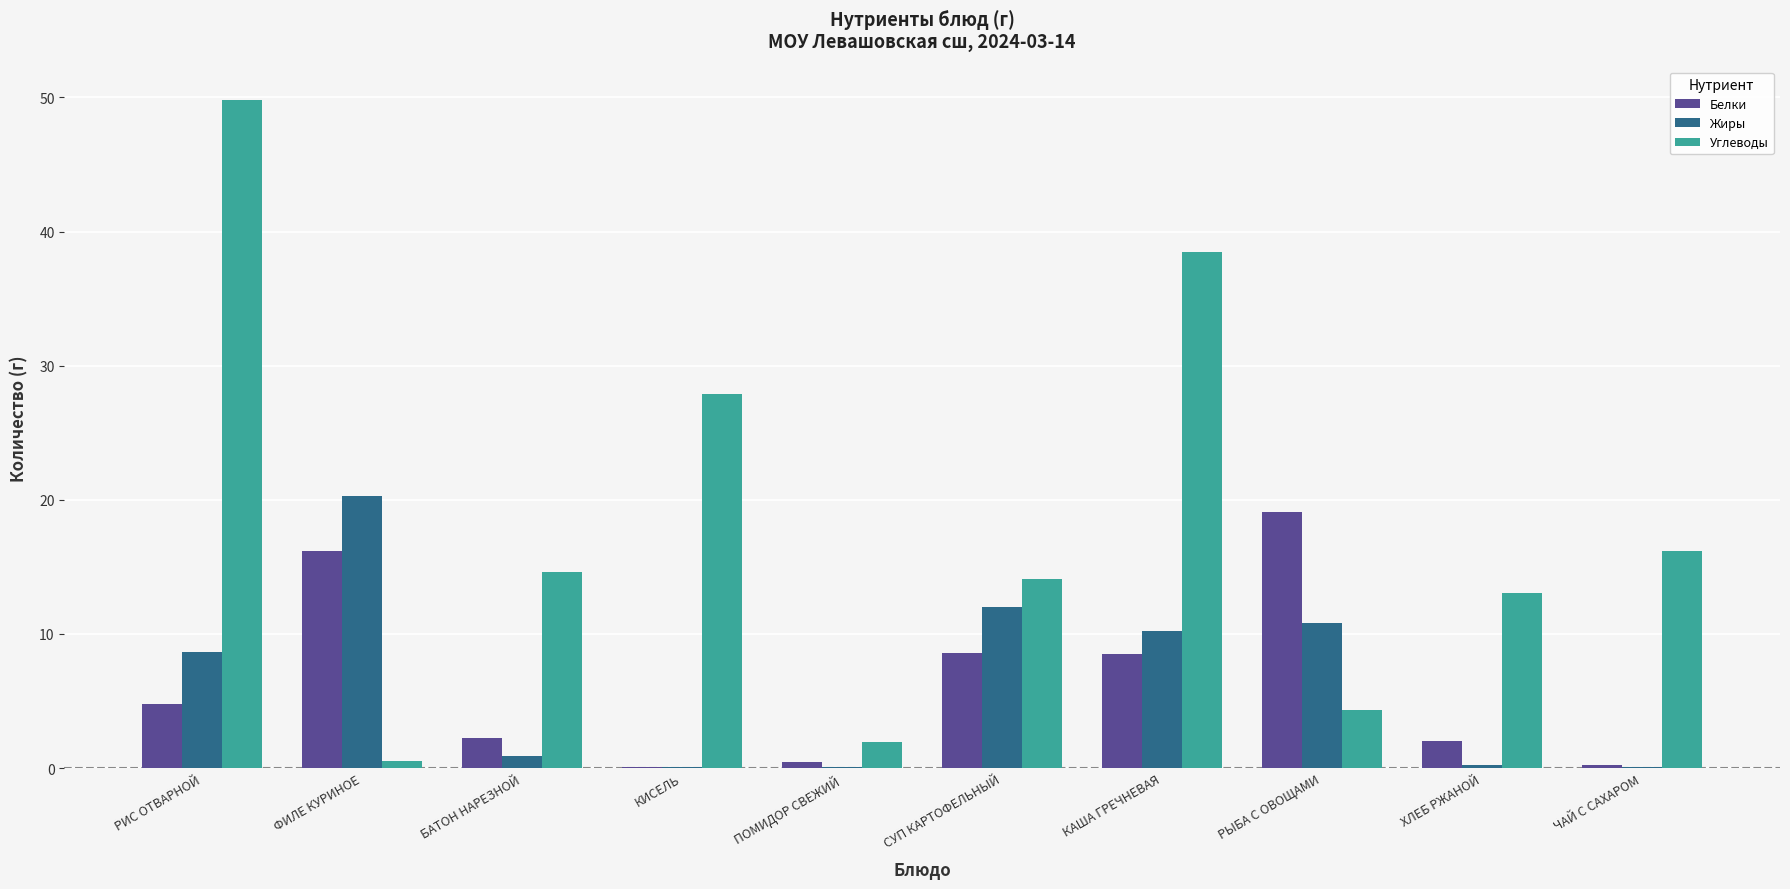

What is the sum of the Углеводы values at РЫБА С ОВОЩАМИ and КАША ГРЕЧНЕВАЯ?

42.8